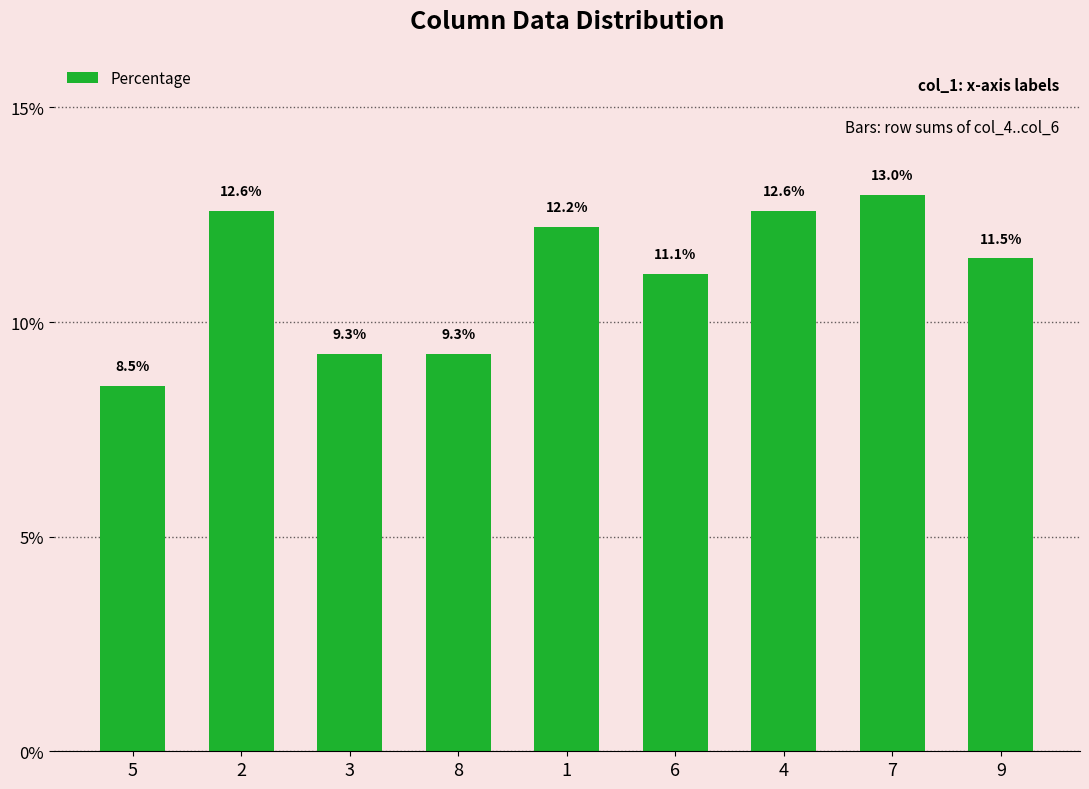

What is the smallest value displayed?

8.5